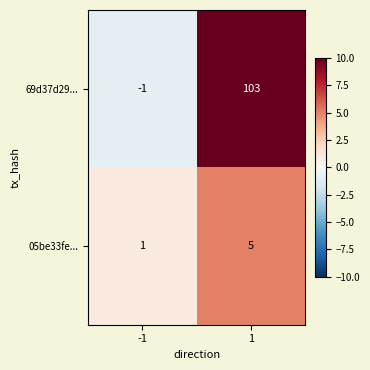

Which label corresponds to the smallest value in the chart?

-1